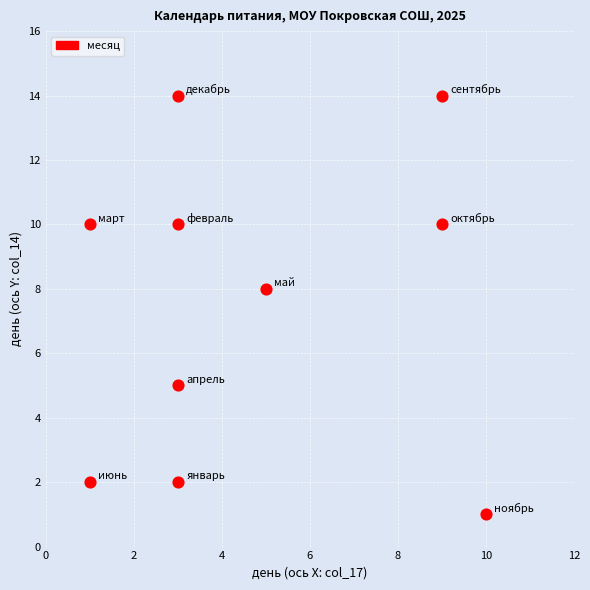

What Y value in the scatter plot is closest to 7?

8